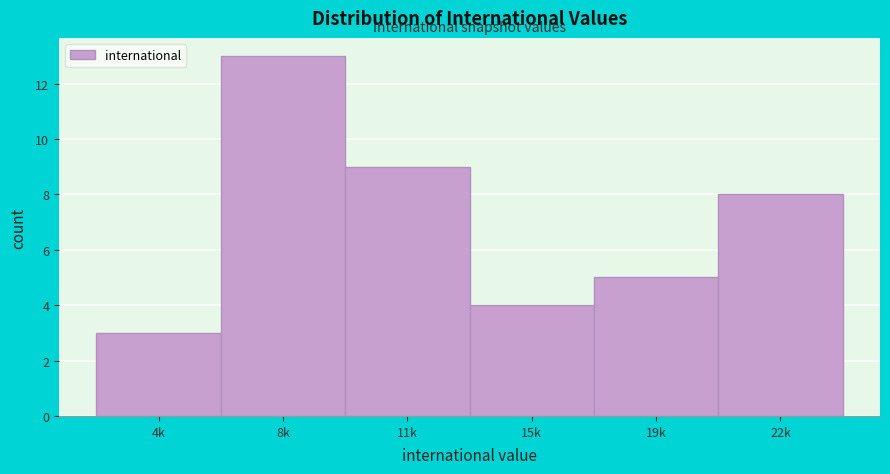

Reading left to right, list all the values displayed in this chart.

3	13	9	4	5	8